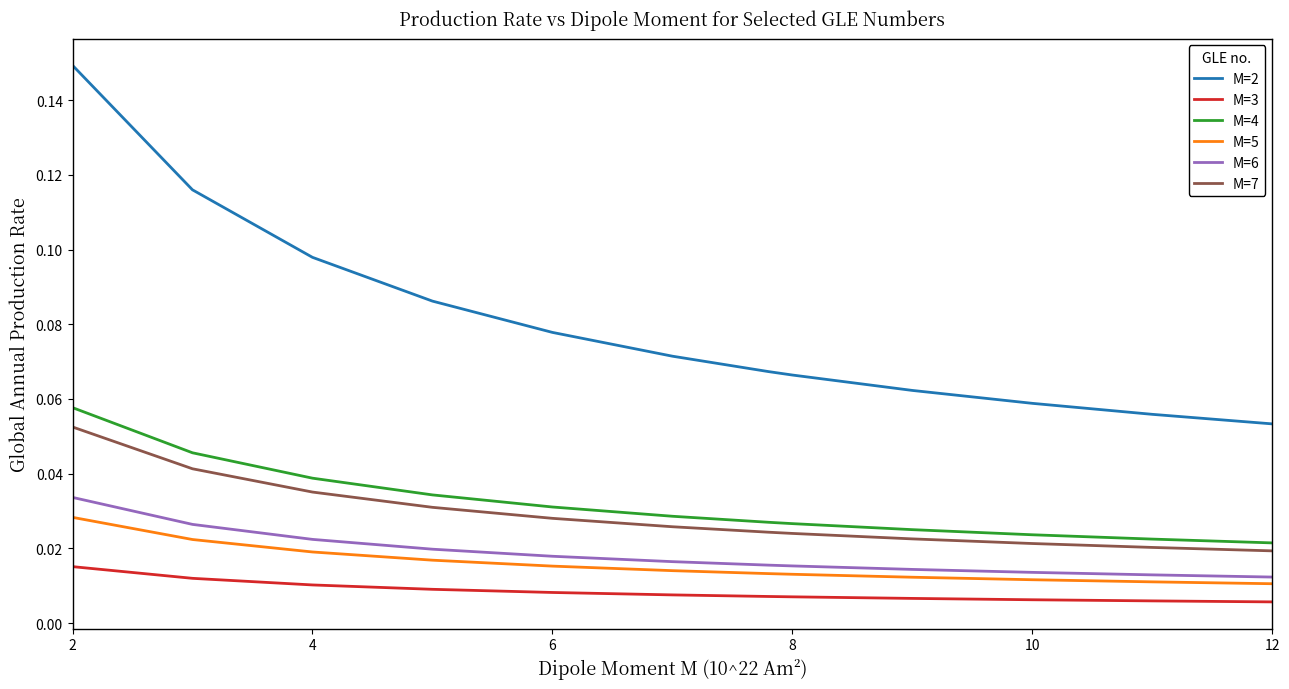

Rank the series by their maximum value, from highest to lowest.

M=2, M=4, M=7, M=6, M=5, M=3